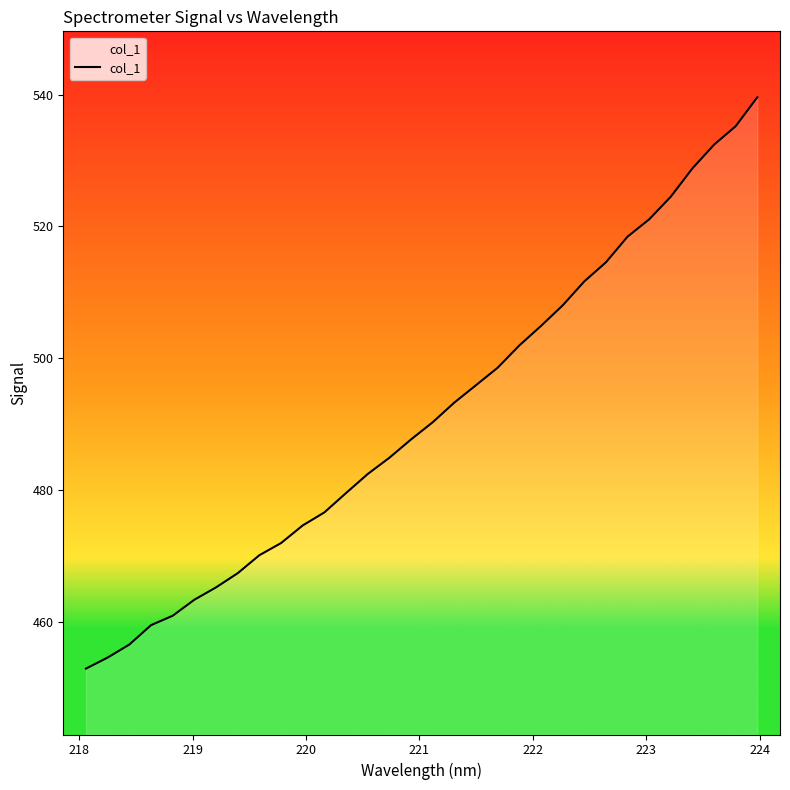

What is the smallest value displayed?

452.9